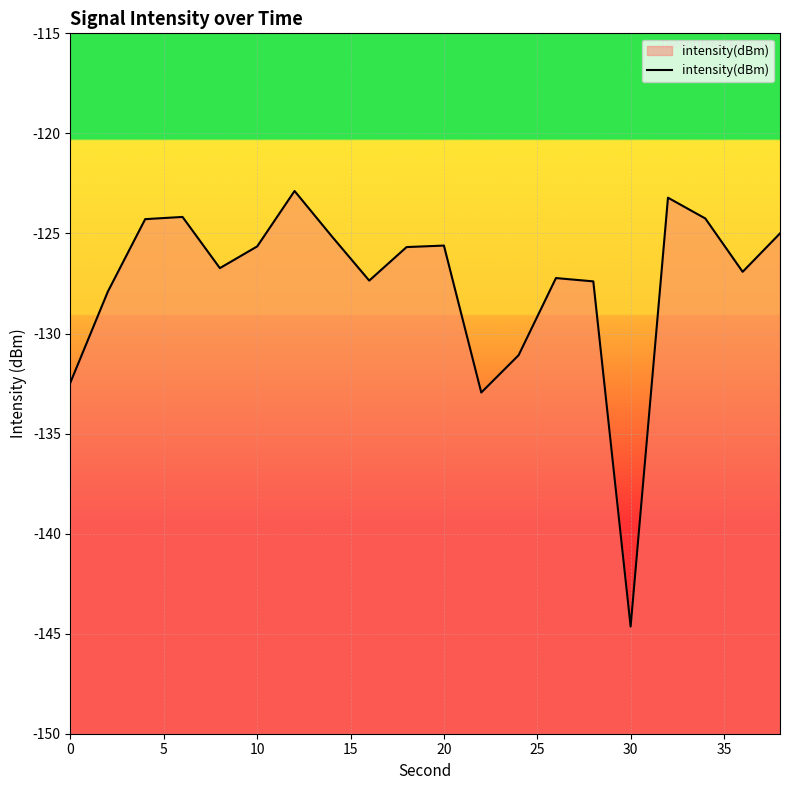

How many categories are shown in the chart?

20